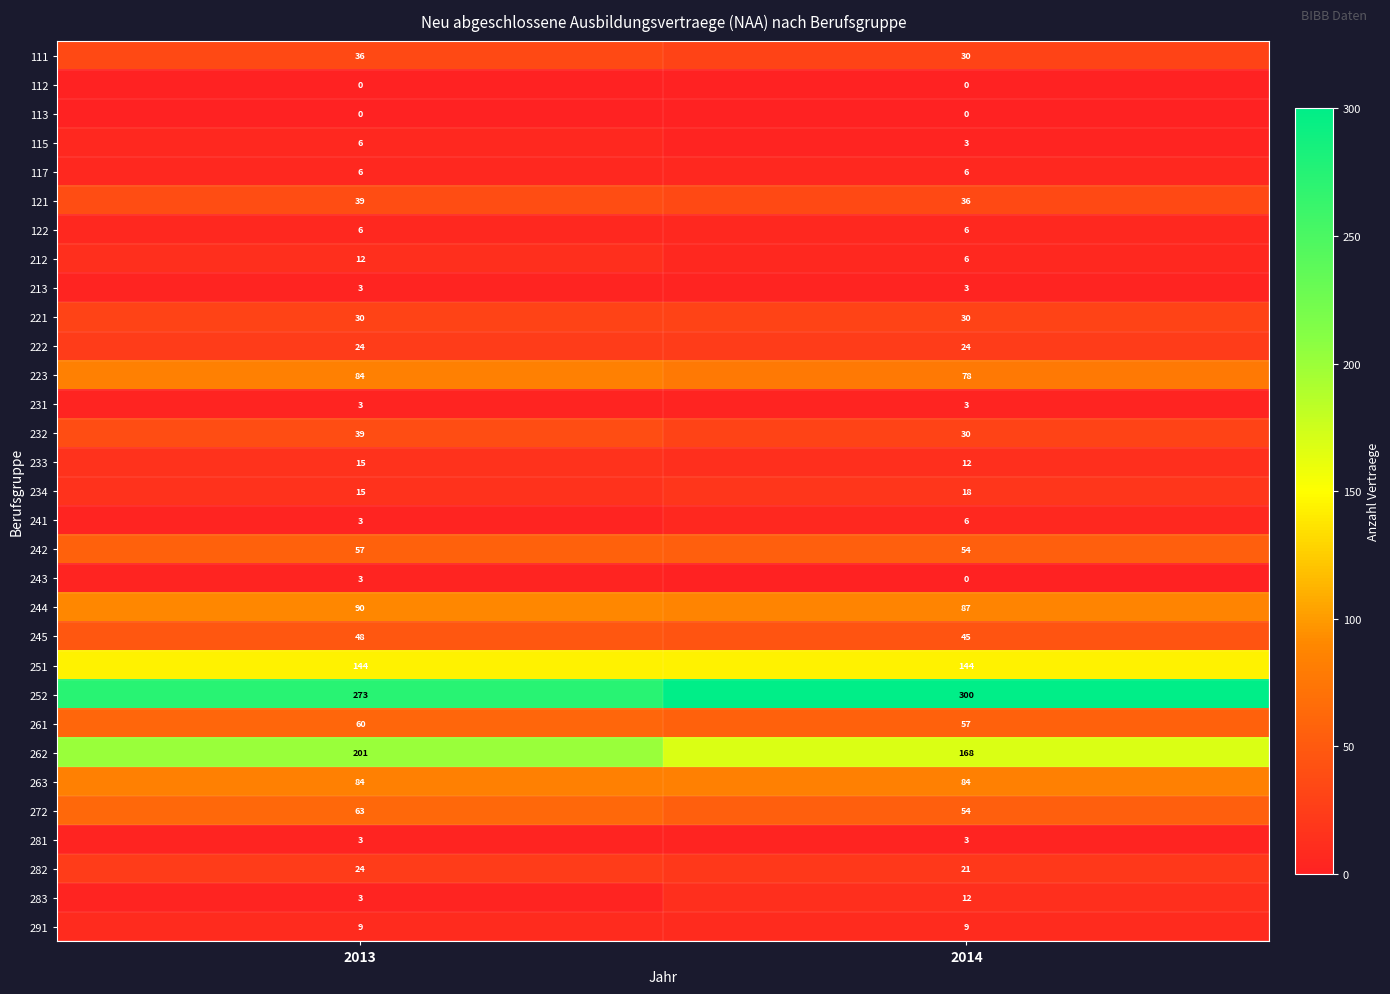

Rank the categories by 212 value from highest to lowest.

2013, 2014